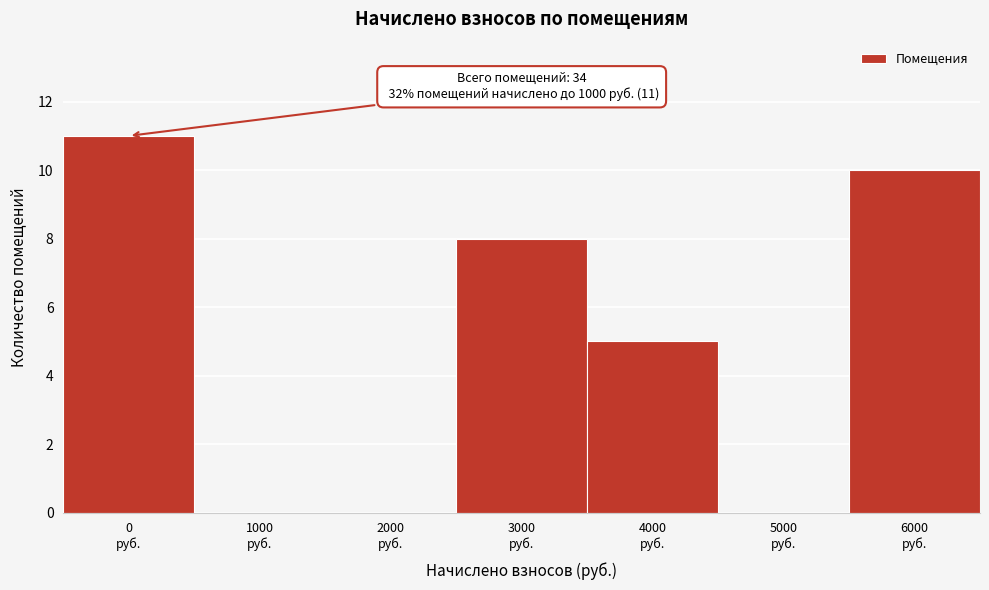

What is the sum of all values?

34